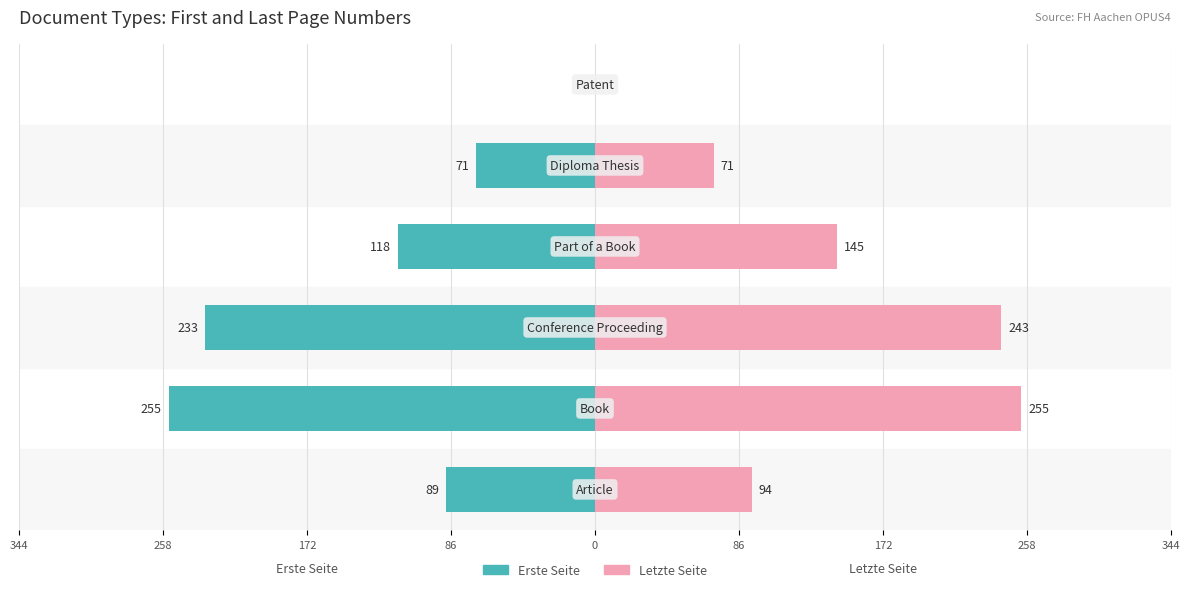

Which has a higher value, 258 or 86?

86